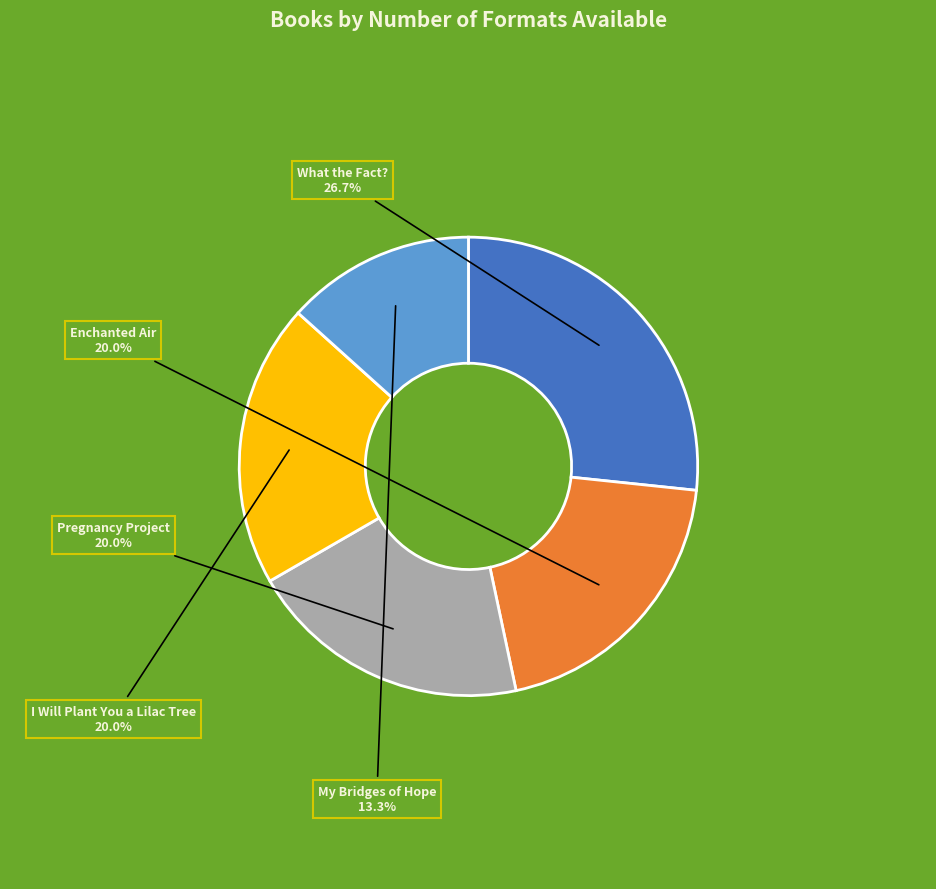

What percentage is the Enchanted Air slice, to the nearest percent?

20%